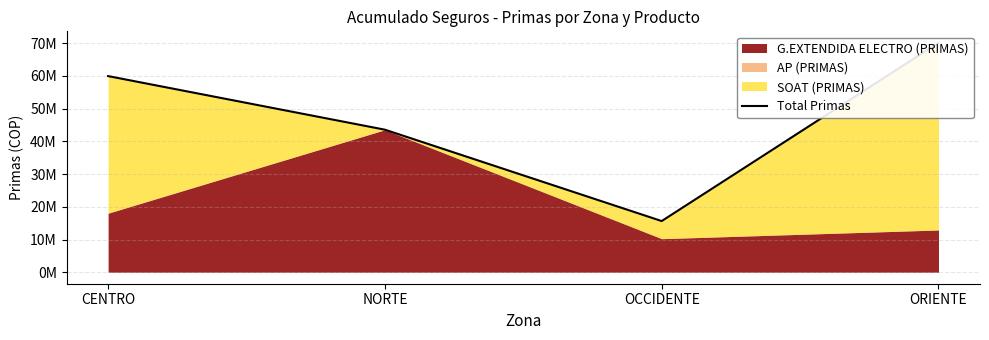

What is the minimum value shown in the chart?

15632625